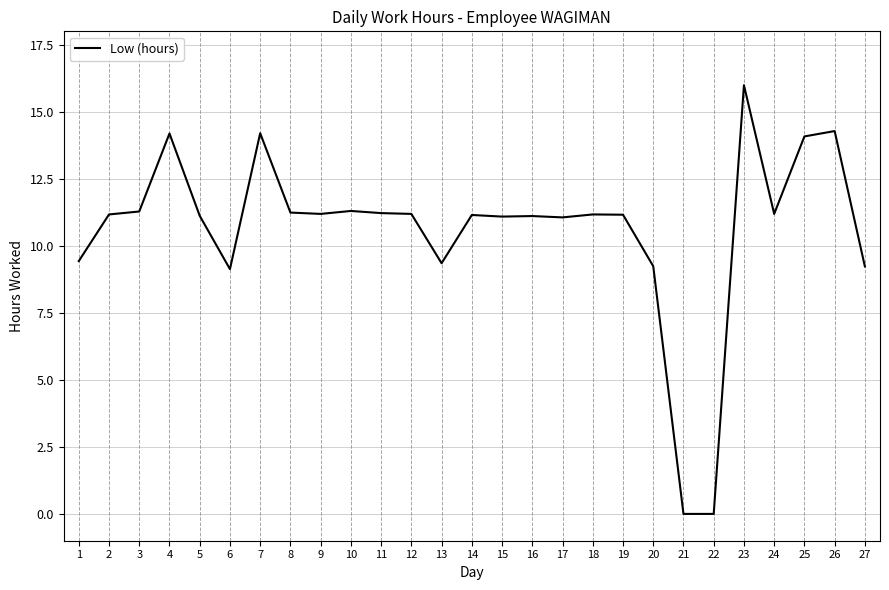

Is this an area chart (filled region under the line)?

No